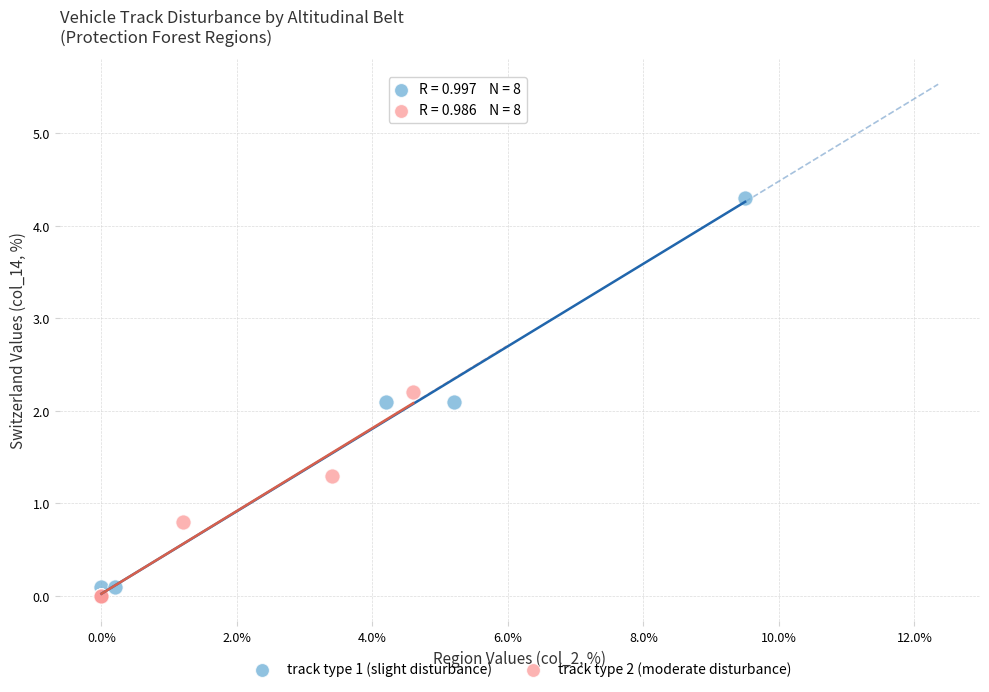

Which series contains the highest Y value?

track type 1 (slight disturbance)